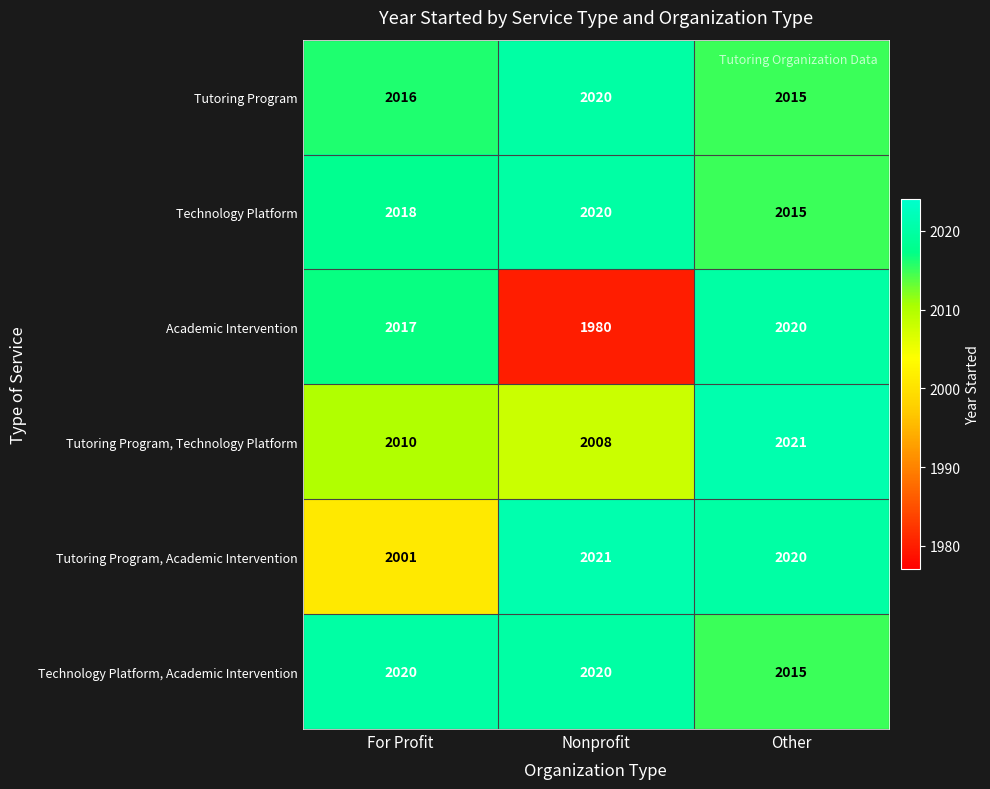

Count the Tutoring Program values in the range 2015 to 2020.

3